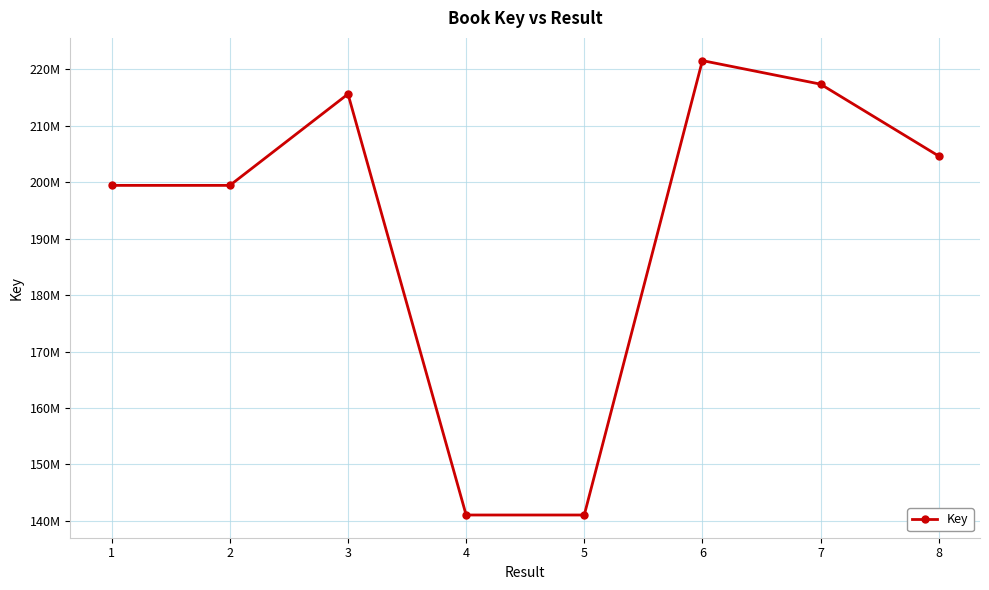

What is the approximate value at 8?

204661423